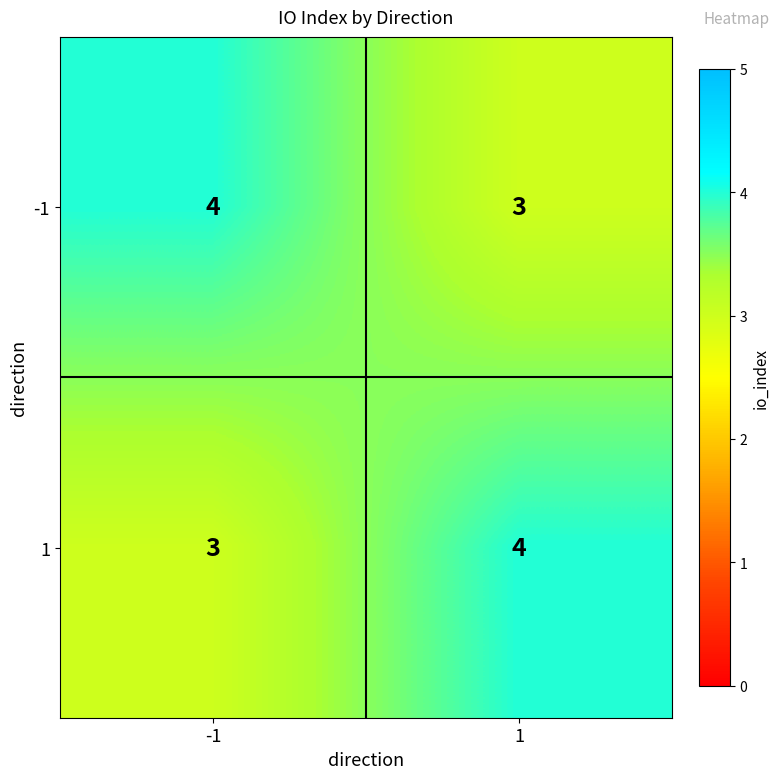

What is the sum of the 1 values at 1 and -1?

7